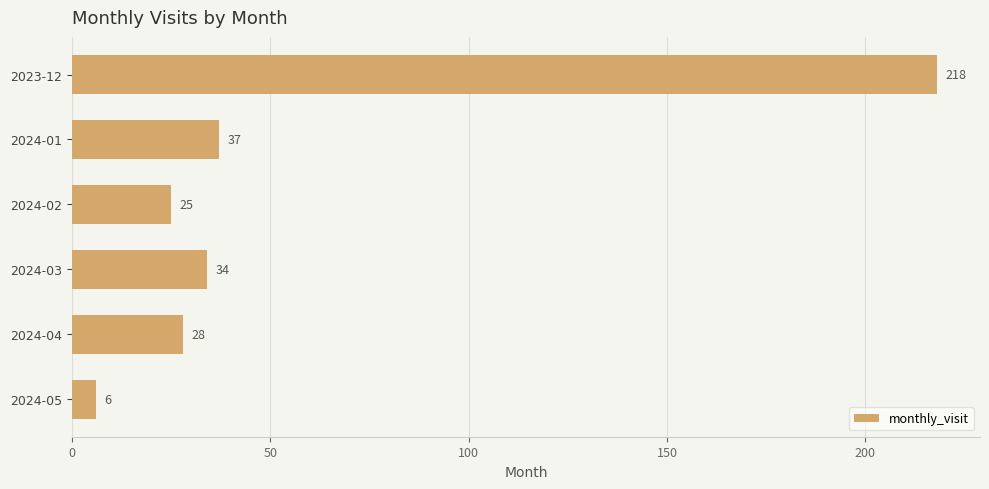

Reading top to bottom, what are all the values shown in this chart?

218	37	25	34	28	6